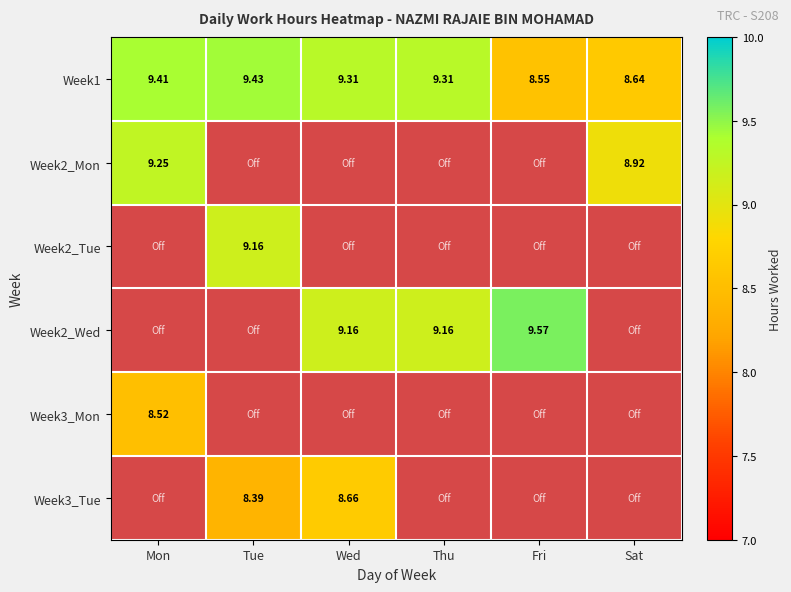

What is the highest value of the Fri series?

9.6